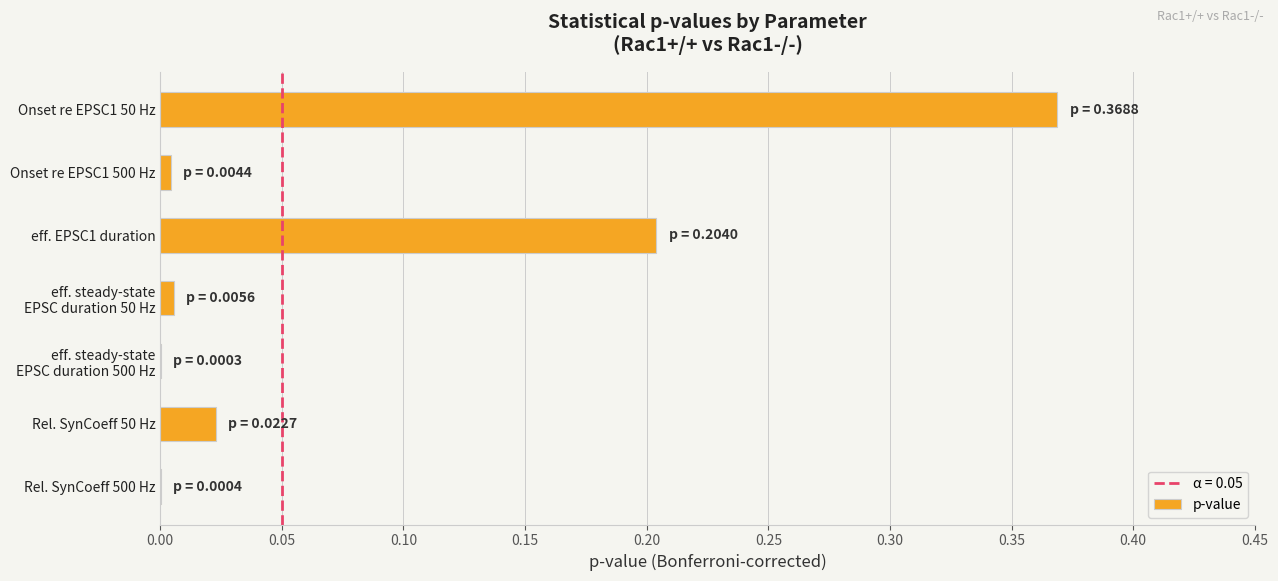

What is the sum of all values?

0.6